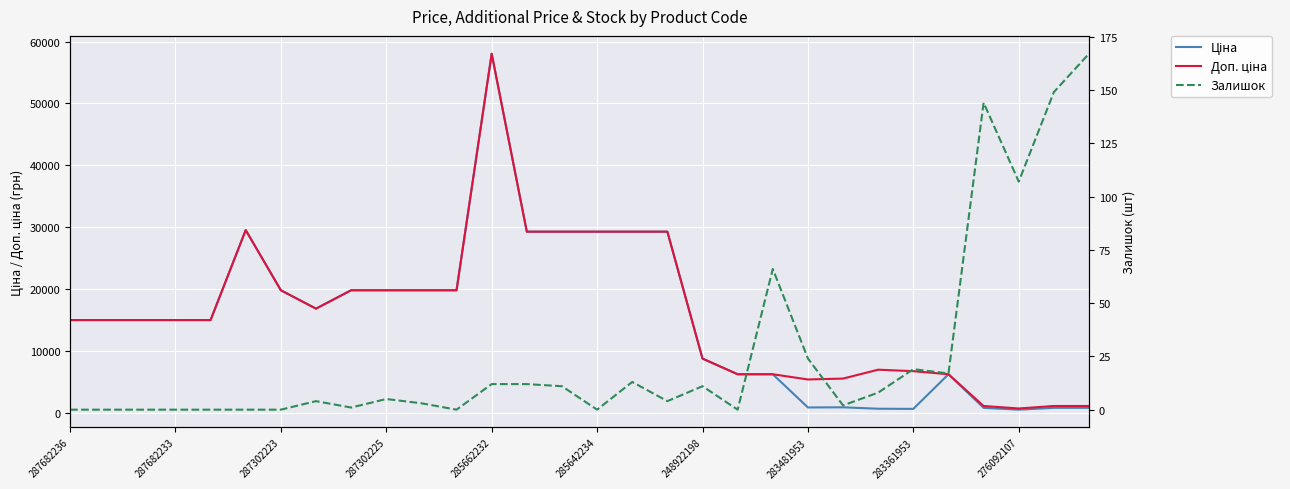

Is the value of Залишок at 19 greater than the value of Доп. ціна at 23?

No